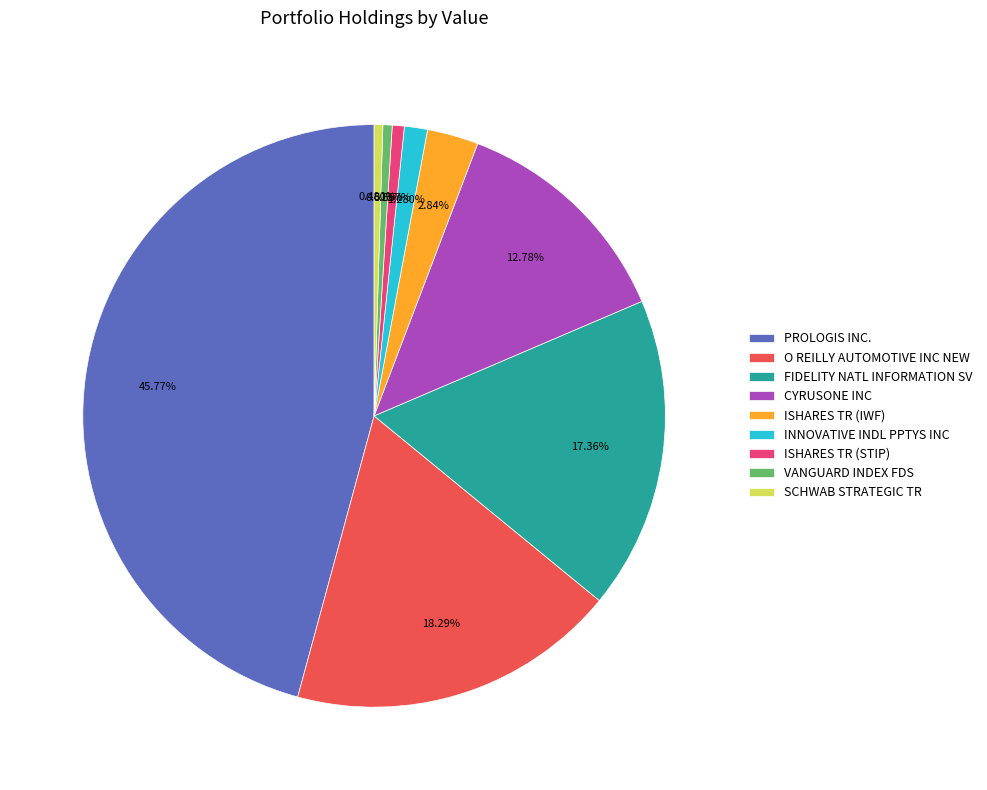

What portion of the pie excludes CYRUSONE INC?

87.2%